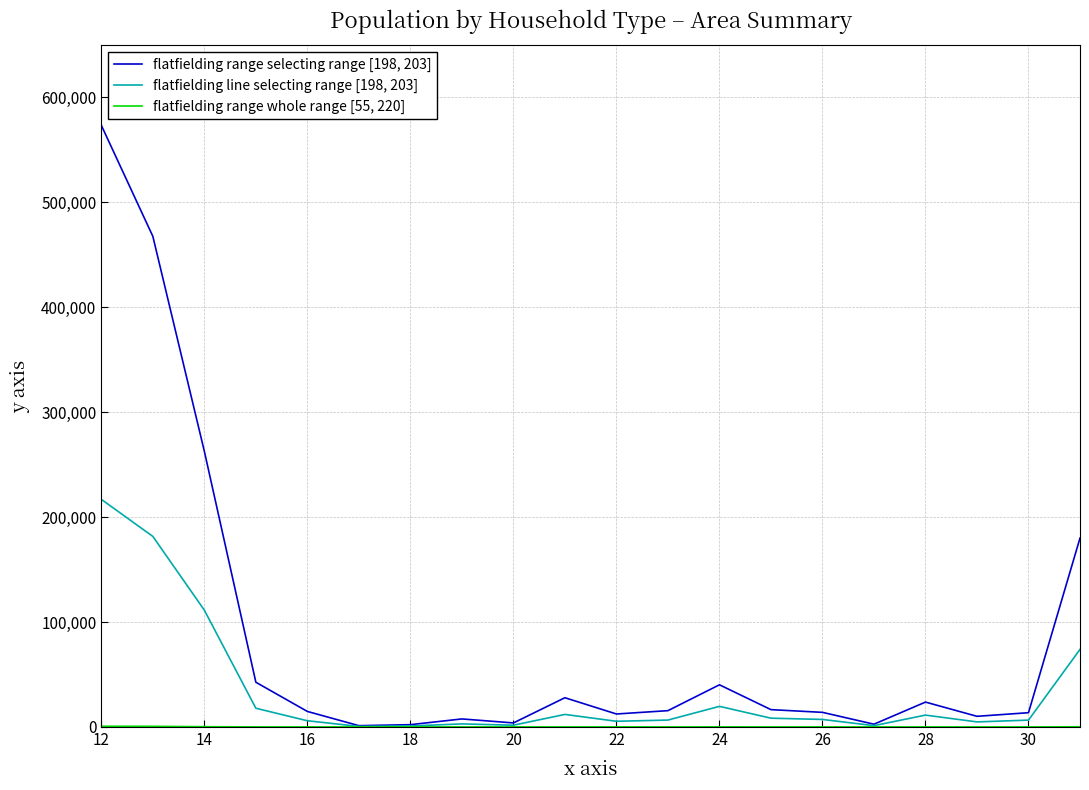

True or false: flatfielding range whole range [55, 220] and flatfielding line selecting range [198, 203] cross at least once.

False